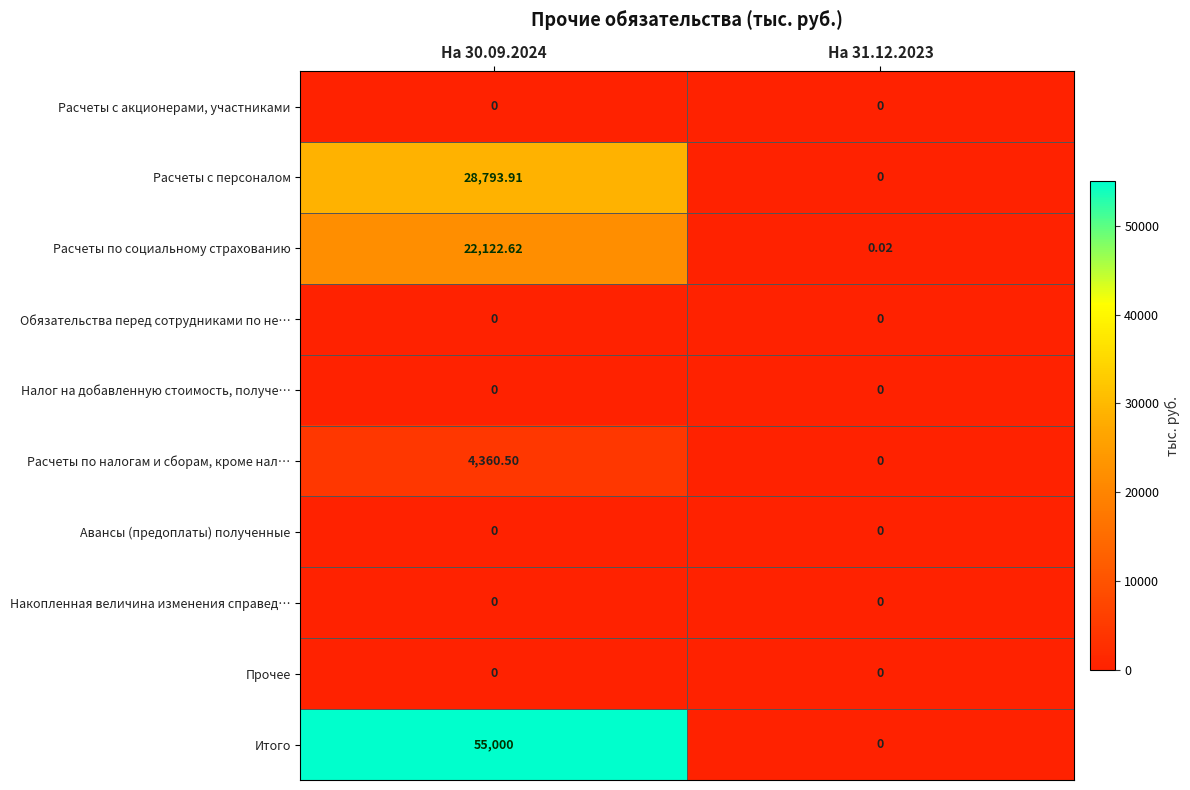

Which series has the largest range (max minus min)?

Итого